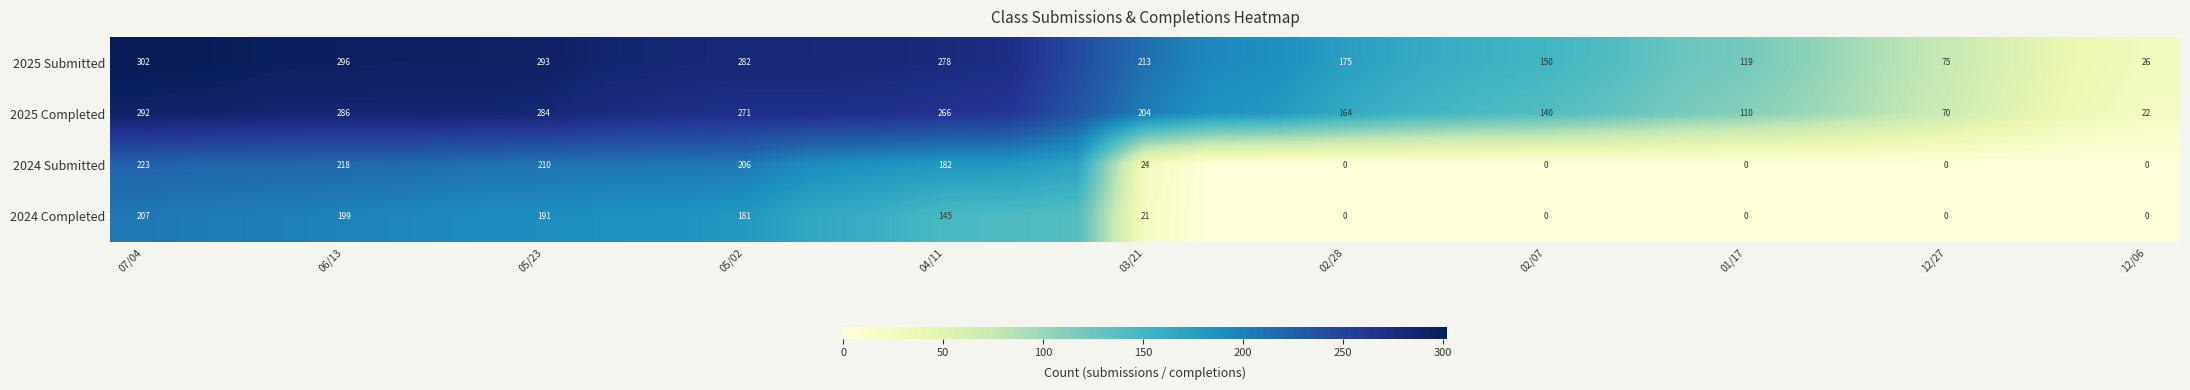

True or false: 2024 Submitted has a value of 223 at 07/04.

True